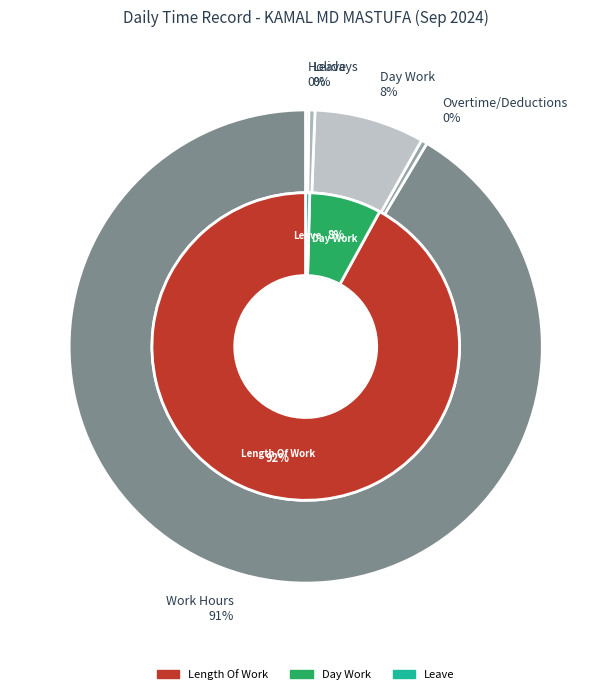

What is the majority slice?

Length Of Work